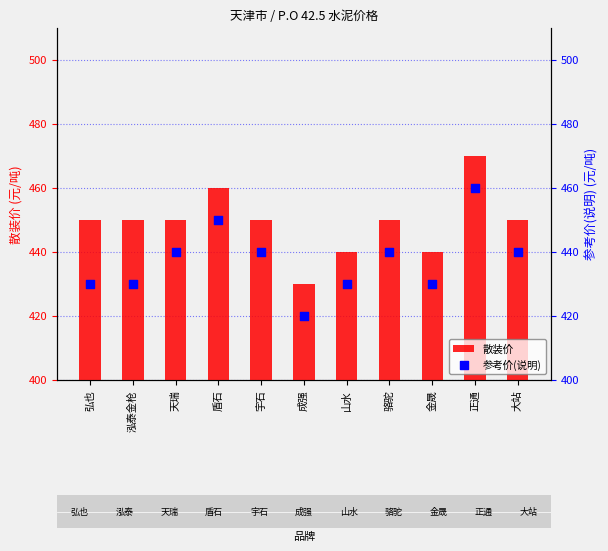

At which category is the sum across all series the highest?

正通